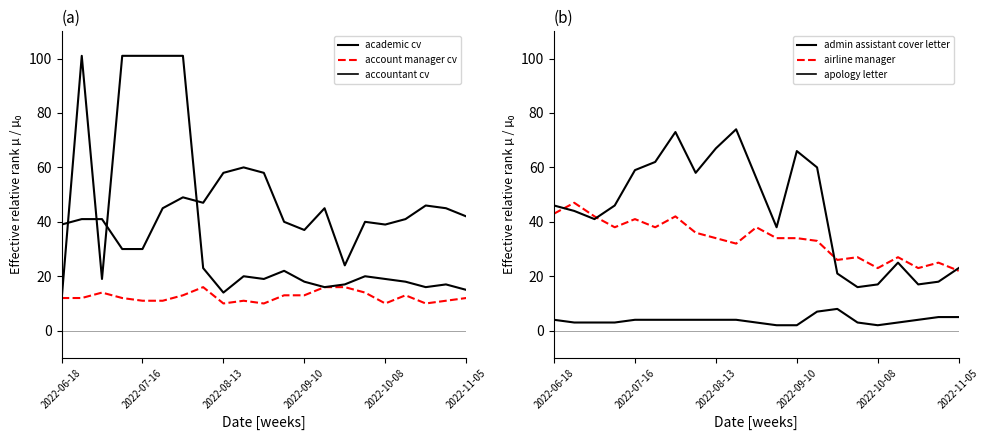

Which series has the widest spread of values?

accountant cv